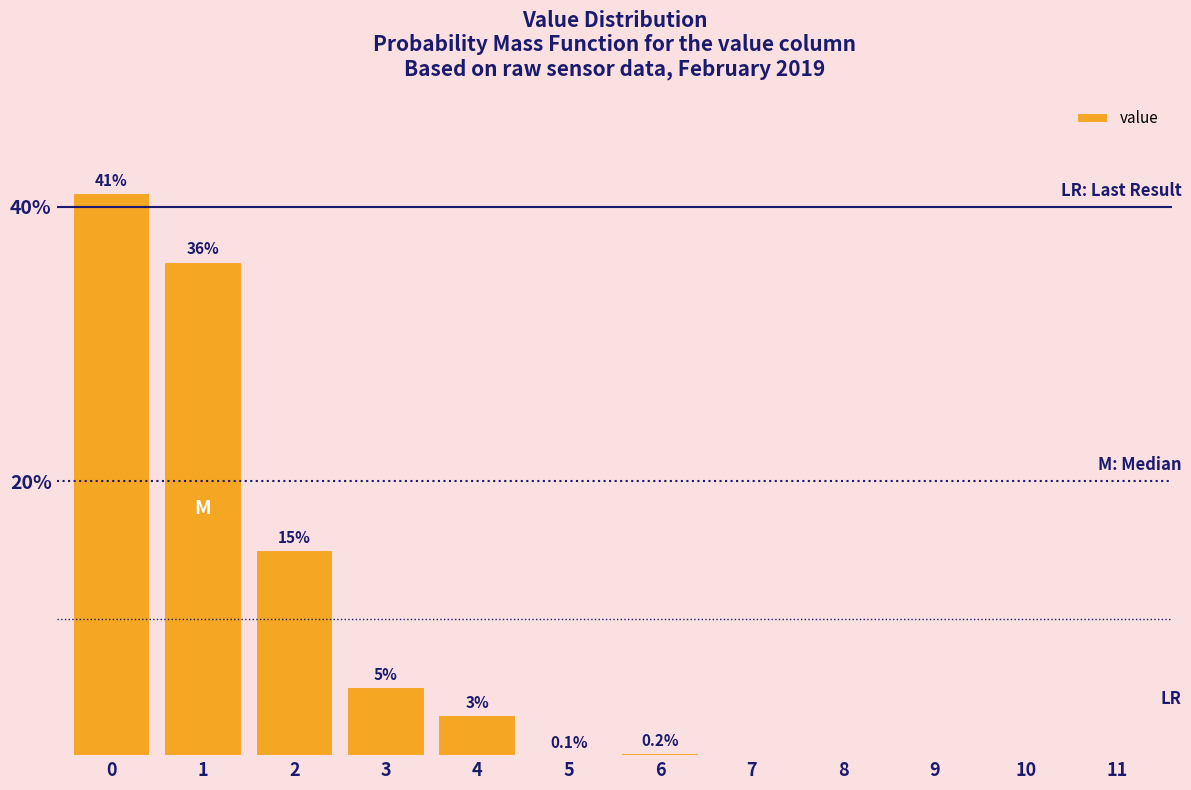

Reading left to right, what are all the values shown in this chart?

0=41.0	1=36.0	2=15.0	3=5.0	4=3.0	5=0.1	6=0.2	7=0.0	8=0.0	9=0.0	10=0.0	11=0.0